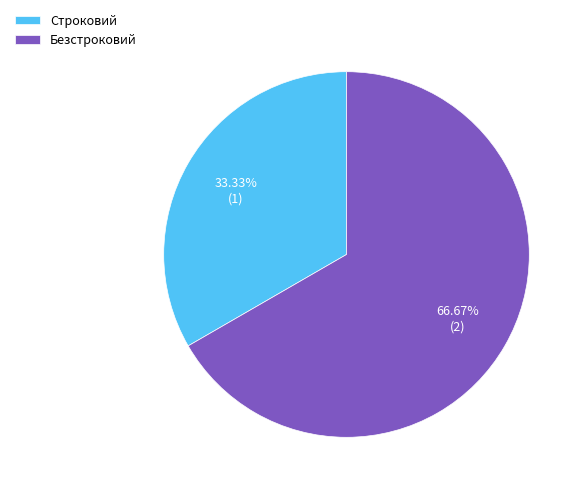

To the nearest percent, what percentage of the pie is Безстроковий?

67%